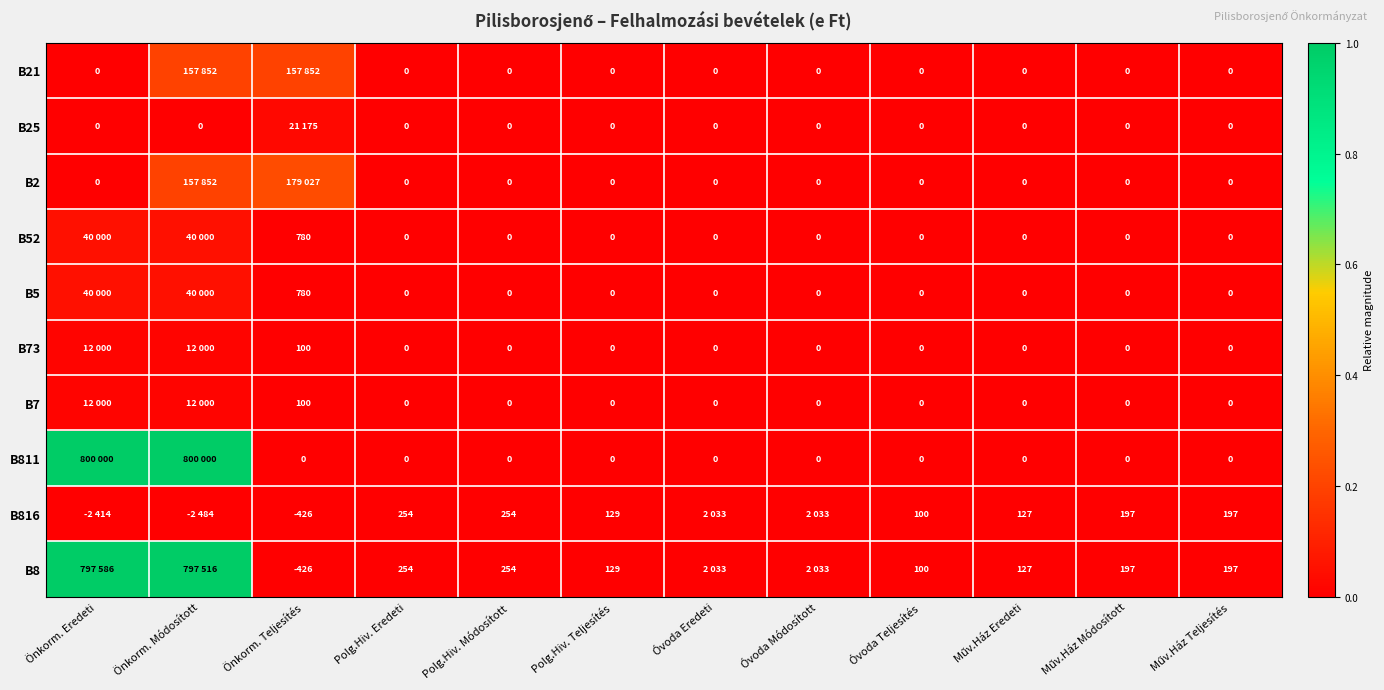

At Polg.Hiv. Teljesítés, list the series in order from largest to smallest.

B816, B8, B21, B25, B2, B52, B5, B73, B7, B811